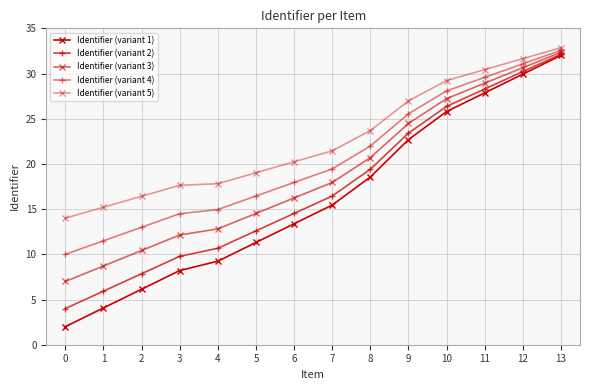

Is this an area chart (filled region under the line)?

No